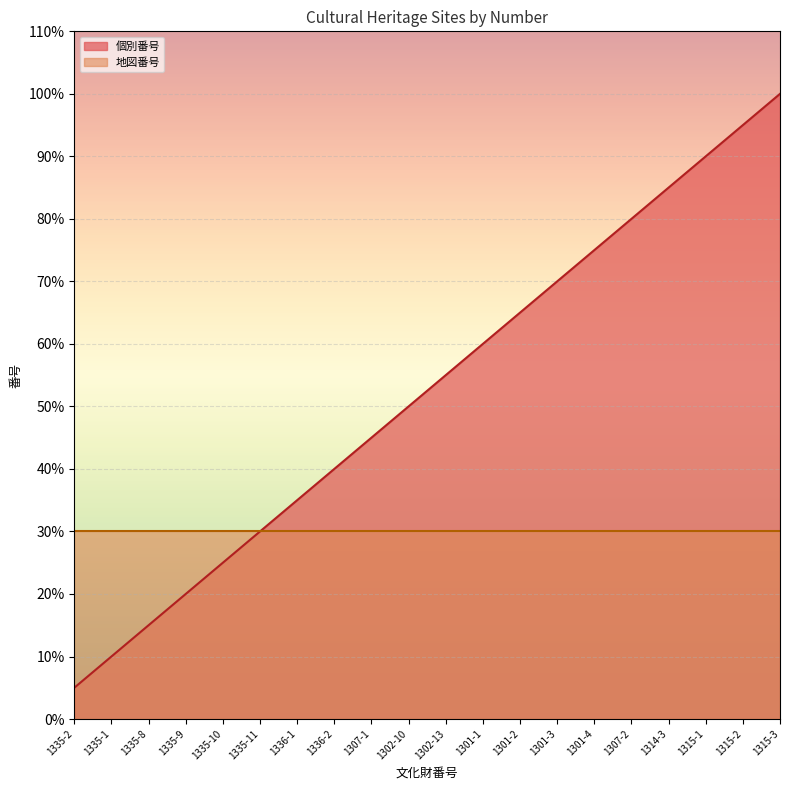

True or false: the data shows 80.0 at 1307-2.

True